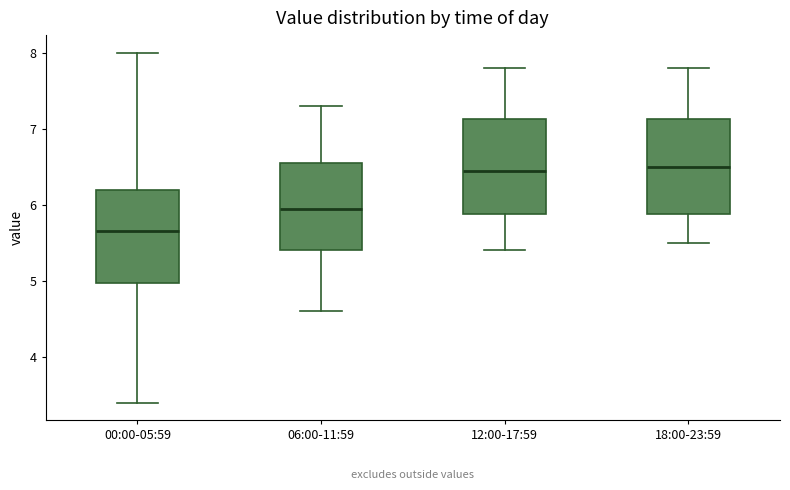

Reading left to right, transcribe this box plot: for each box, give where its median line is, the range the box spans, and where its two whiskers end, as read against the y-axis. The values are not printed on the chart, so give them approximately, as read against the axis.

00:00-05:59: median 5.7, box 5.0 to 6.2, whiskers 3.4 to 8.0
06:00-11:59: median 6.0, box 5.4 to 6.6, whiskers 4.6 to 7.3
12:00-17:59: median 6.5, box 5.9 to 7.1, whiskers 5.4 to 7.8
18:00-23:59: median 6.5, box 5.9 to 7.1, whiskers 5.5 to 7.8